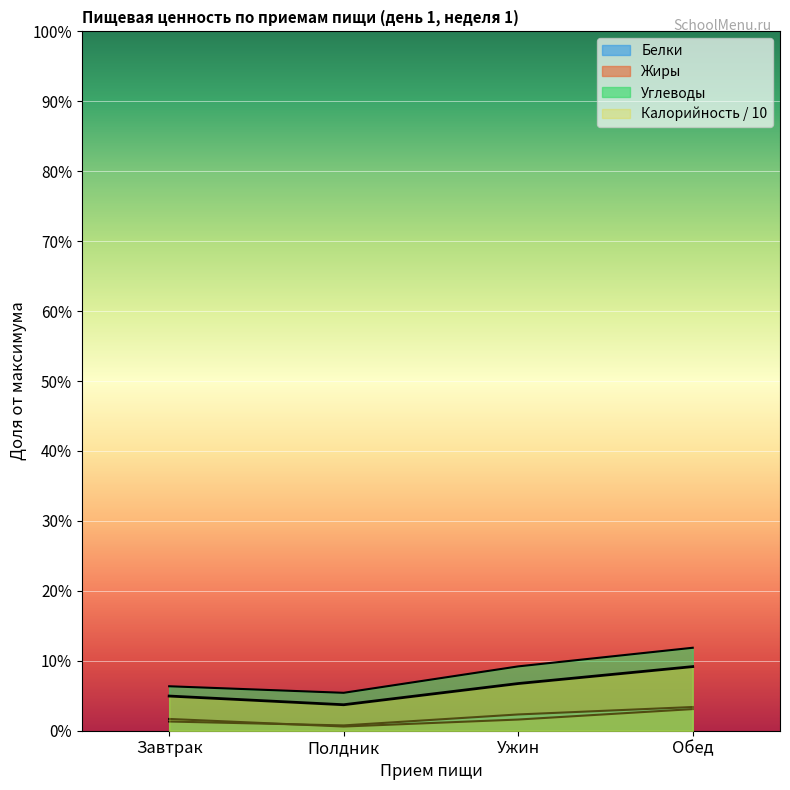

True or false: Калорийность and Жиры cross at least once.

False